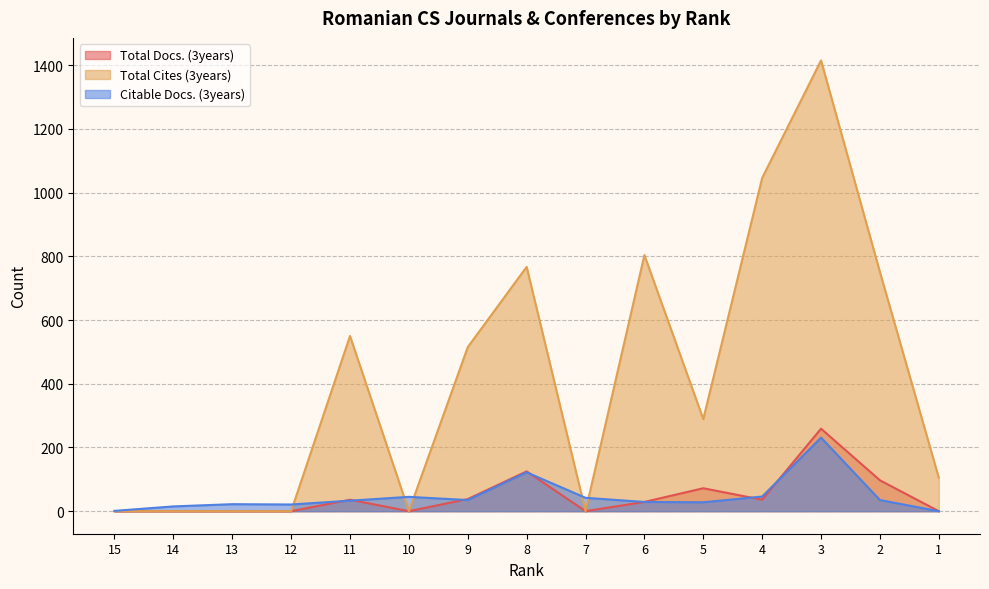

Which has a higher value, 10 or 13?

10